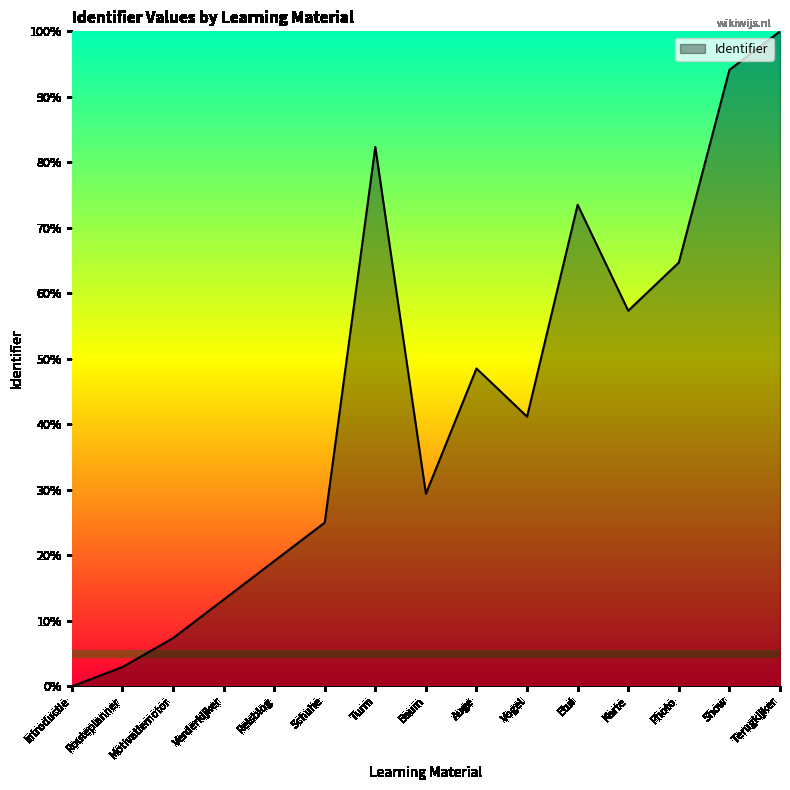

List the labels in order of value, smallest first.

Introductie, Routeplanner, Motivatiemotor, Verderkijker, Reisblog, Schuhe, Baum, Vogel, Auge, Karte, Photo, Etui, Turm, Show, Terugkijker